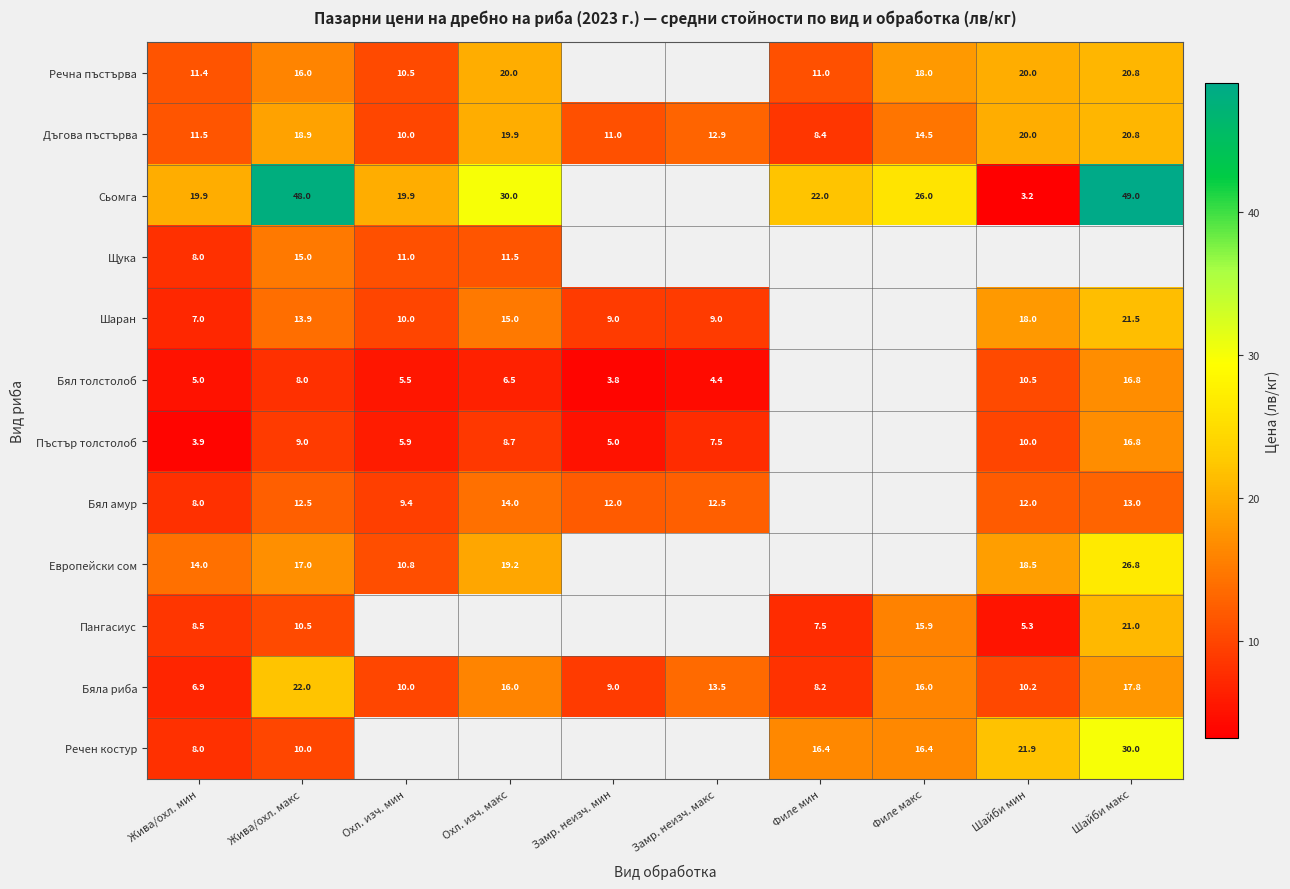

What is the difference between the Шаран values at Шайби мин and Шайби макс?

3.5